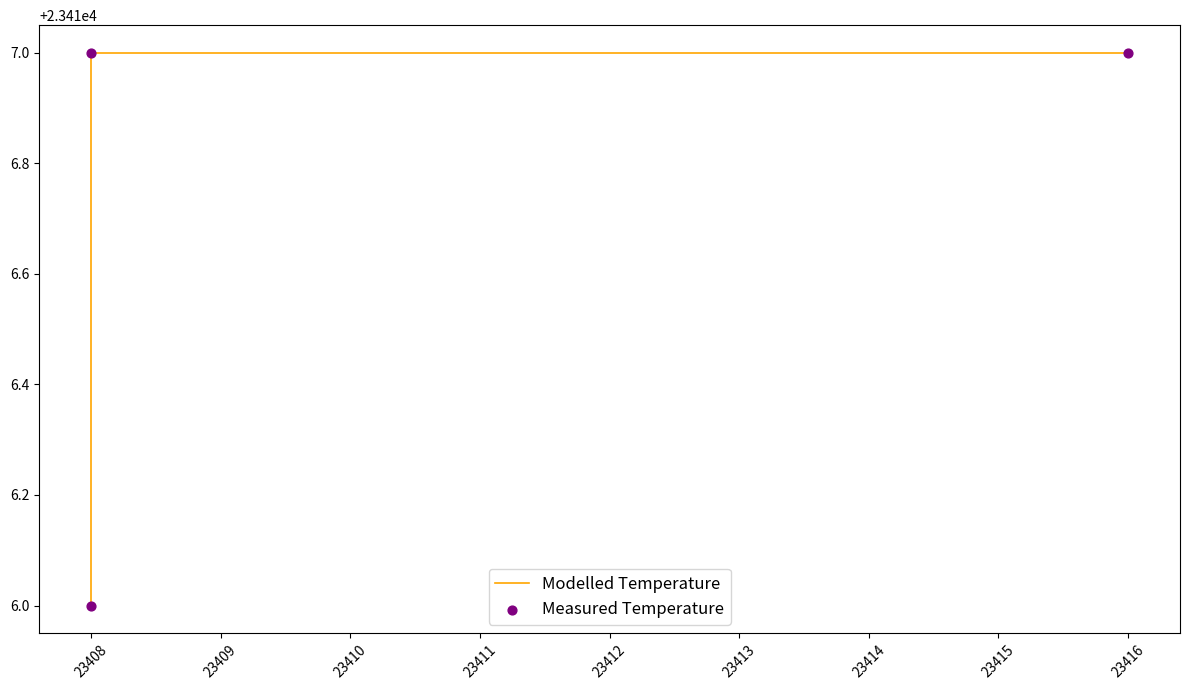

Which series contains the lowest Y value?

Modelled Temperature